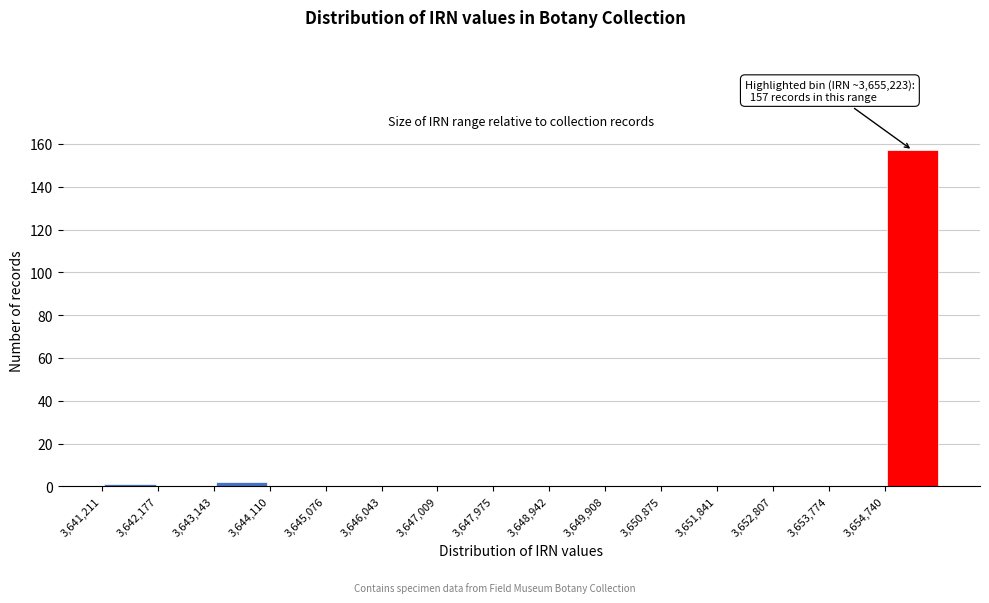

Which range on the x-axis has the tallest bar?

3654700 to 3655700